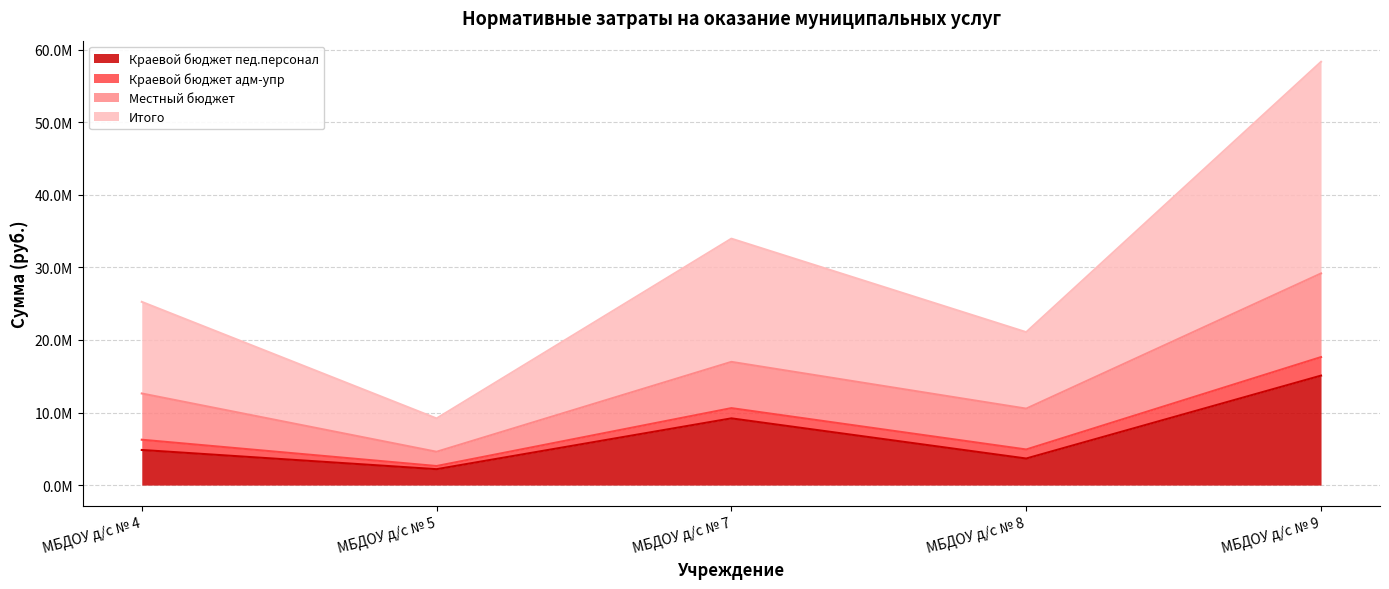

True or false: Итого and Краевой бюджет пед.персонал intersect in this chart.

False